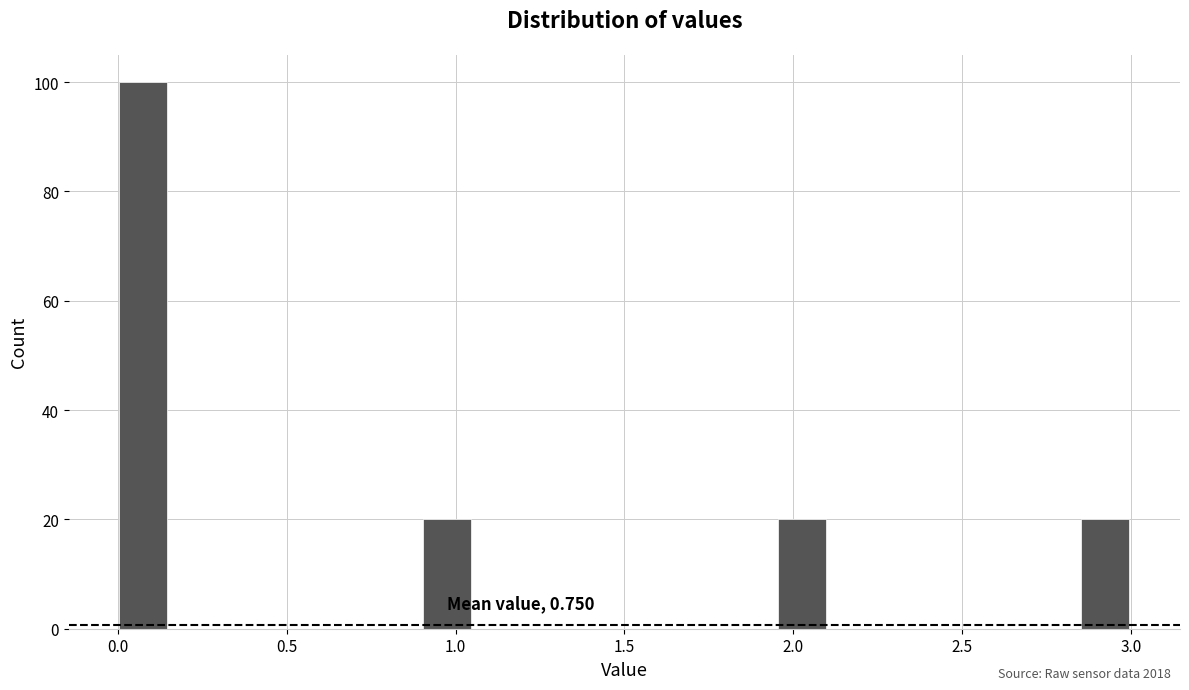

Read against the x-axis, roughly where is the centre of the tallest bar?

0.10